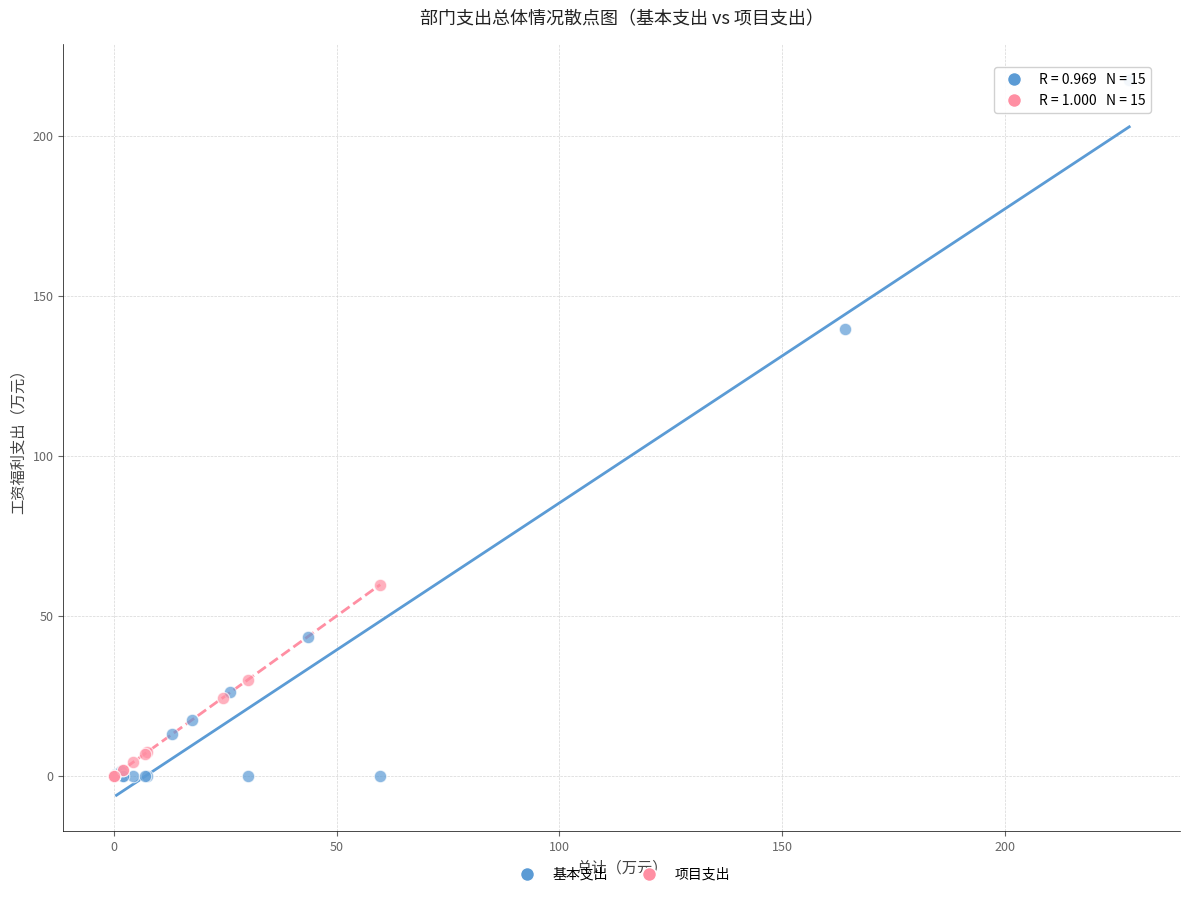

Which series has the largest Y range (max minus min)?

基本支出